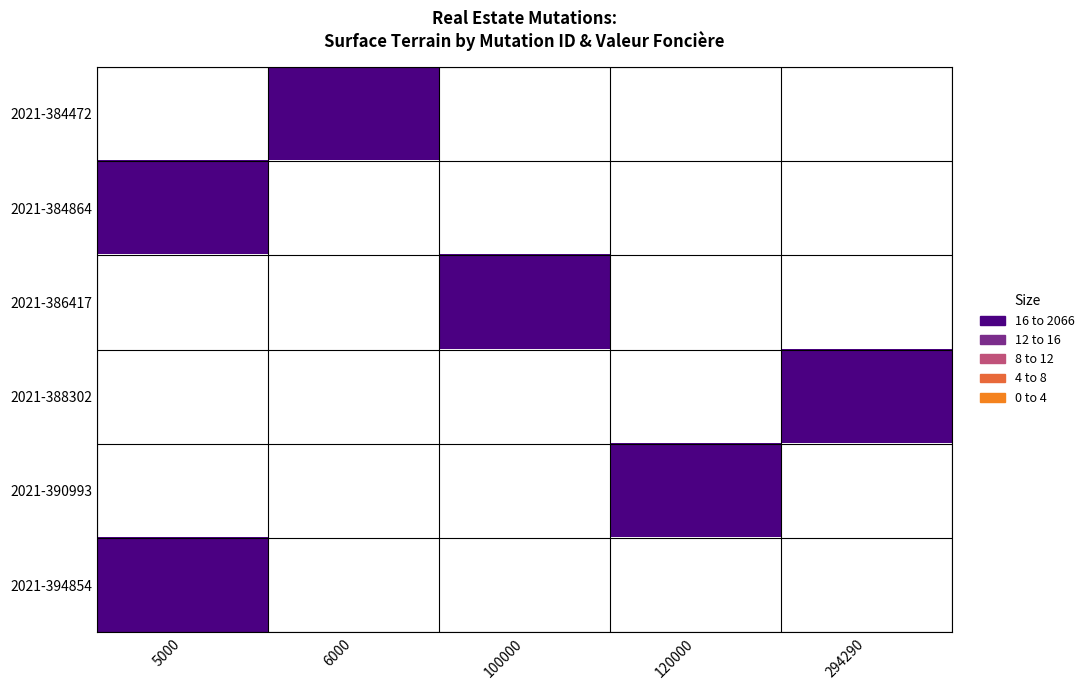

Which label corresponds to the smallest value in the chart?

5000